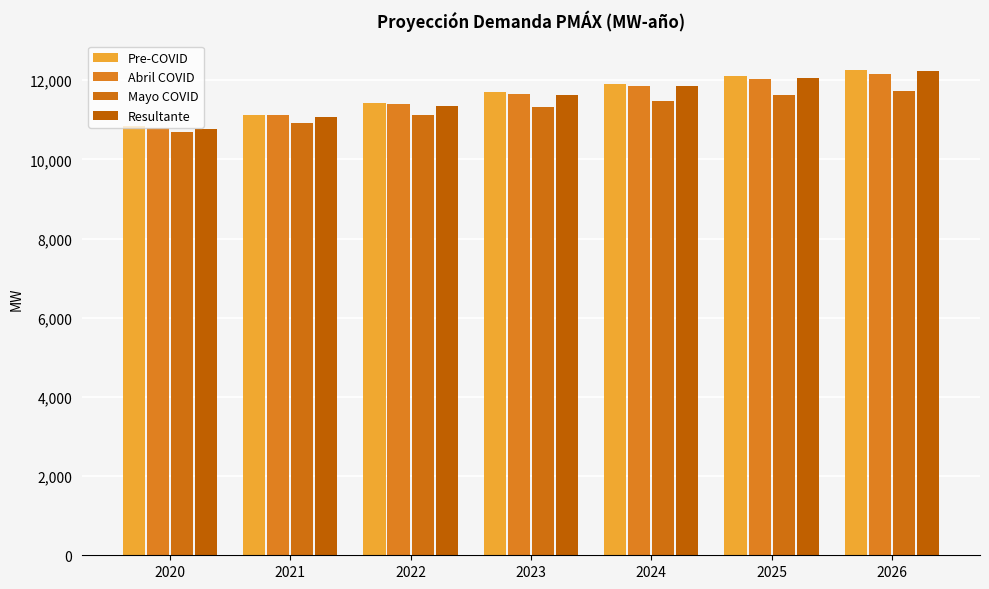

What is the value of the Abril COVID bar at the 7th from the left?

12150.4